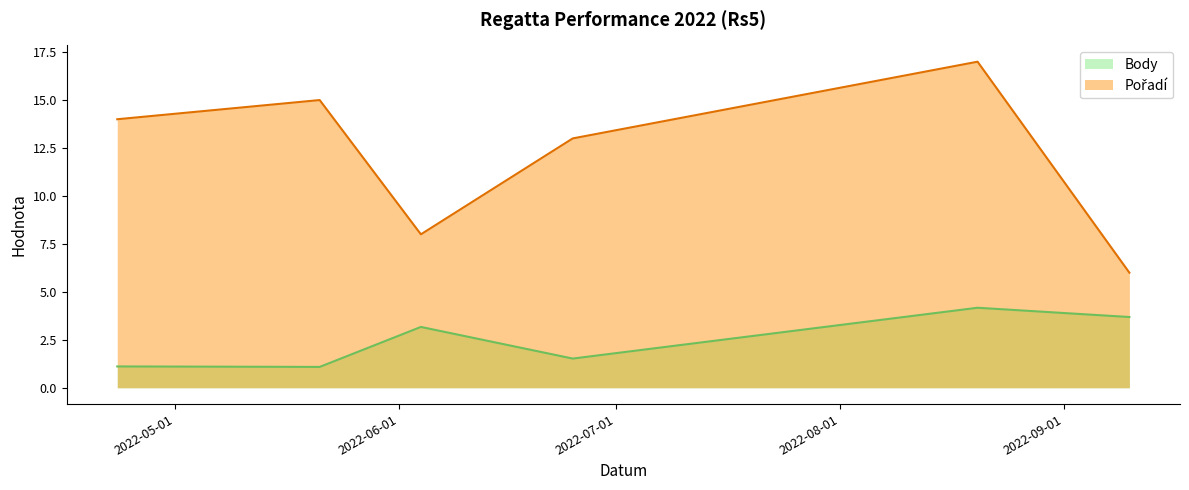

Is the value of Body at 2022-05-21 greater than the value of Pořadí at 2022-06-25?

No